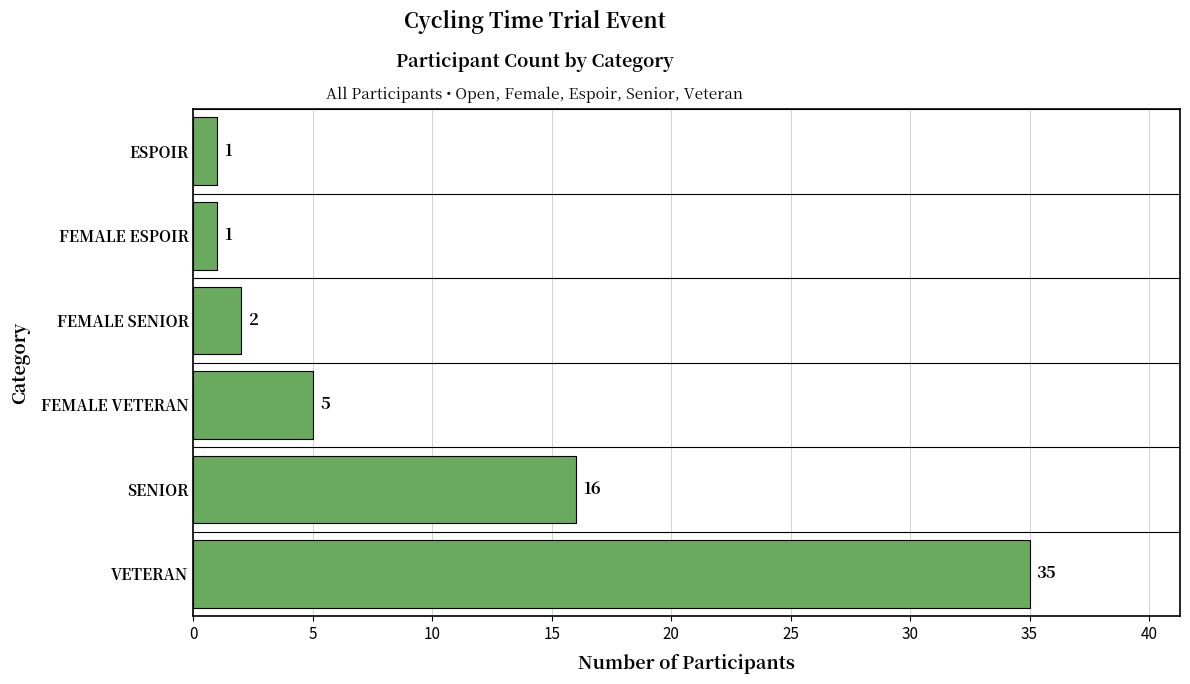

Where is the data nearest to the value 18?

SENIOR